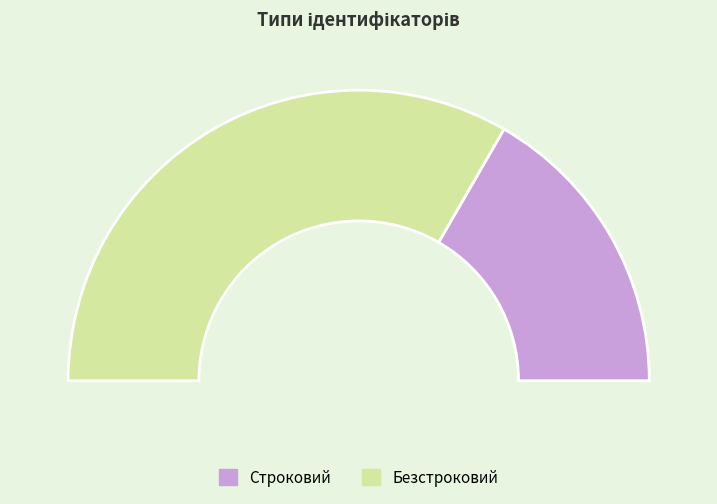

To the nearest percent, what percentage of the pie is Строковий?

33%